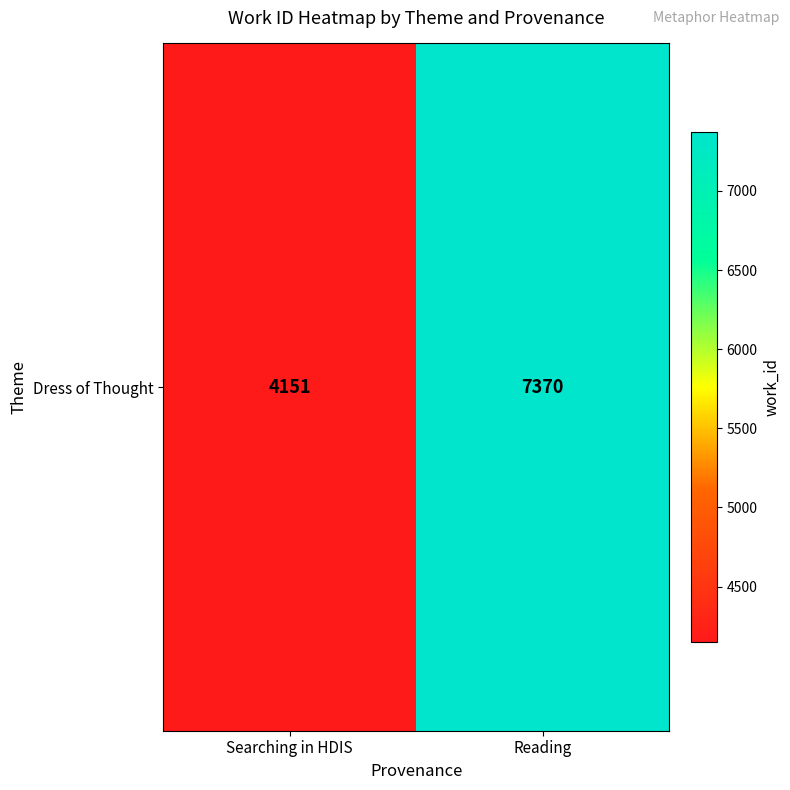

Which has a higher value, Reading or Searching in HDIS?

Reading